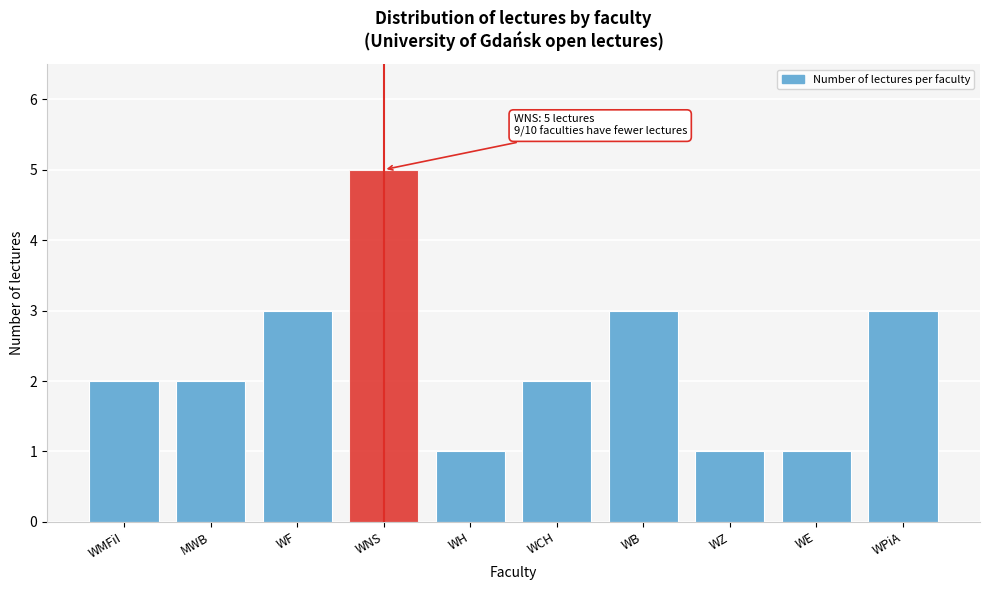

Reading left to right, extract all data points from this chart.

2	2	3	5	1	2	3	1	1	3